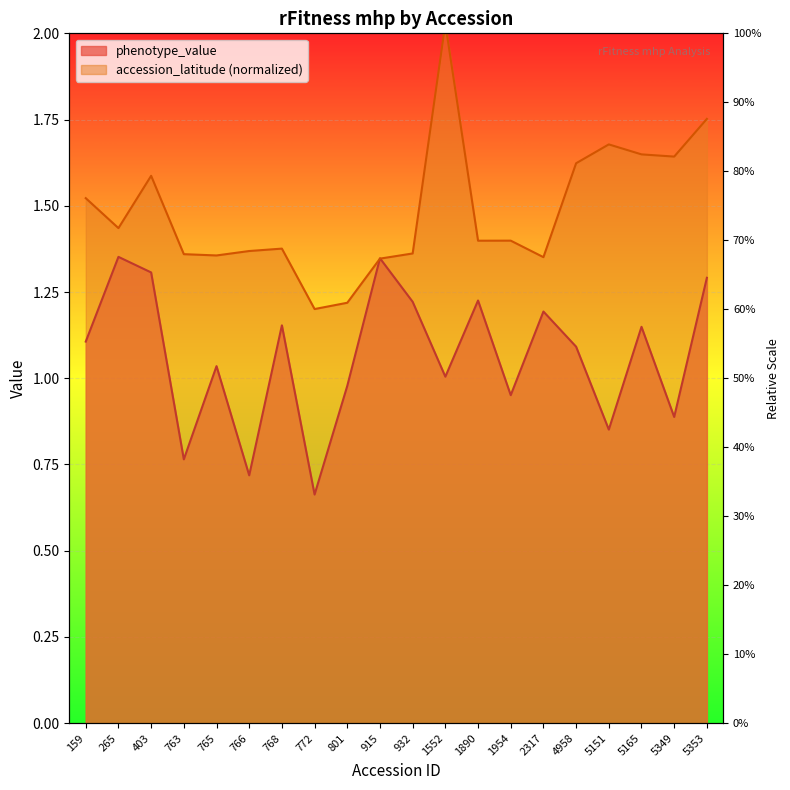

What is the value of the accession_latitude point at the 11th from the left?

1.4